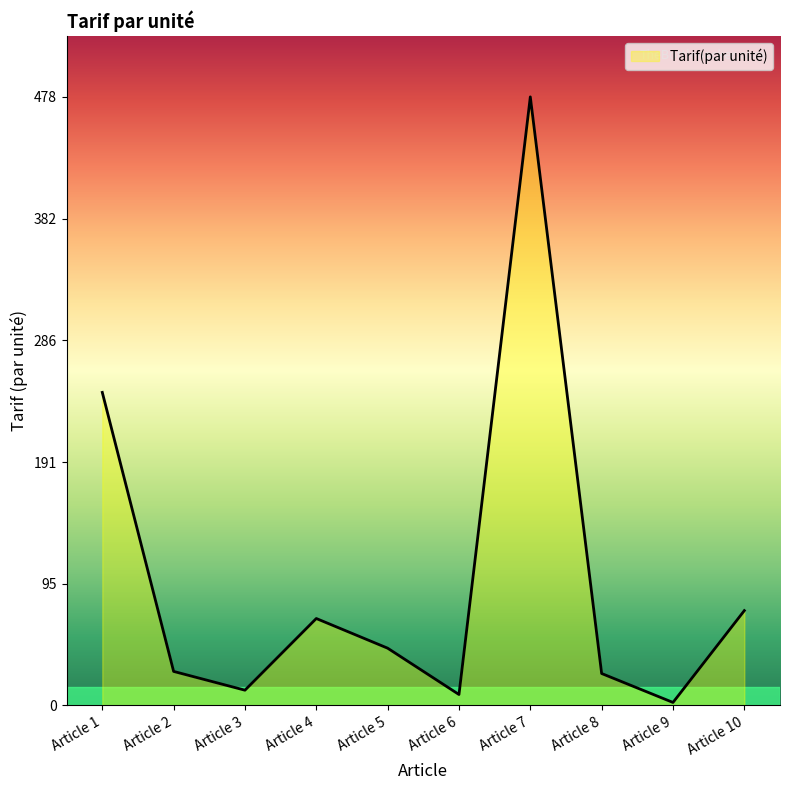

Which category has the lowest value across all series?

Article 9